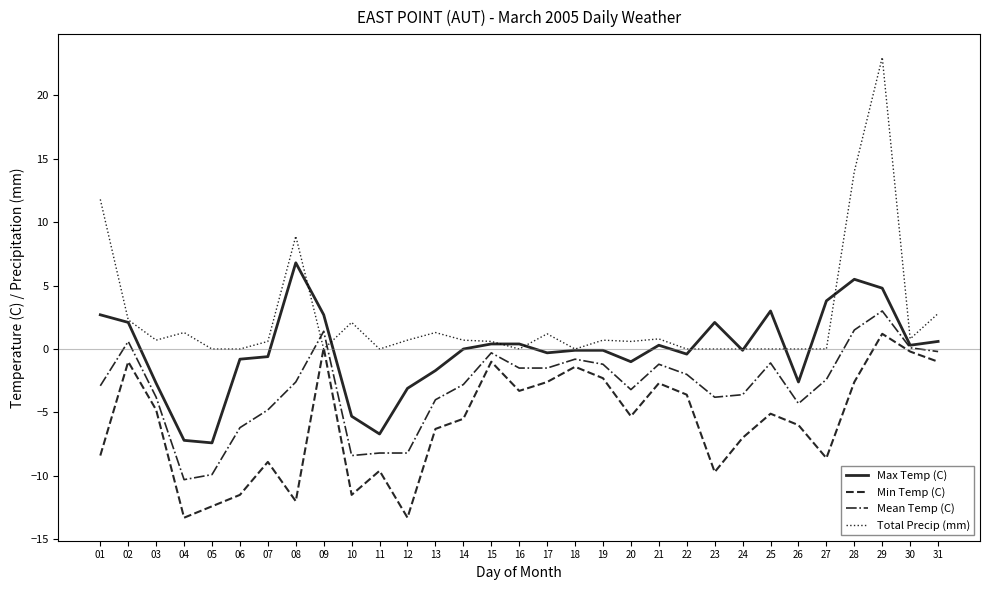

Between 19 and 29, which series saw the biggest shift?

Total Precip (mm)